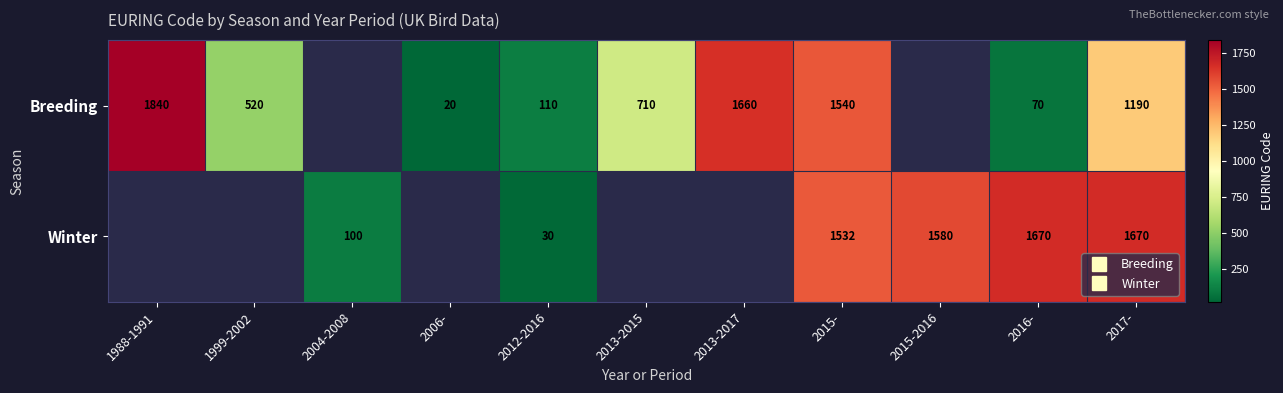

Which has a higher value, 2013-2017 or 2015-?

2013-2017